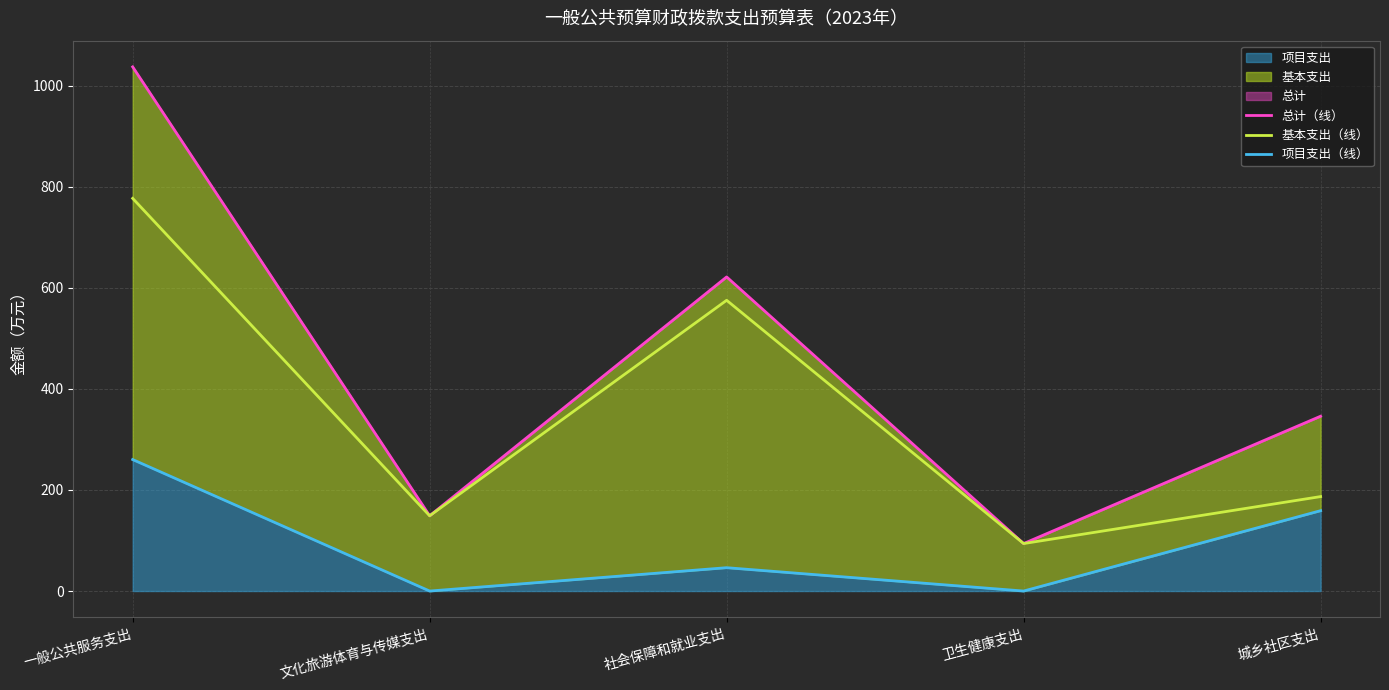

Read the 基本支出（线） value at 城乡社区支出.

186.9